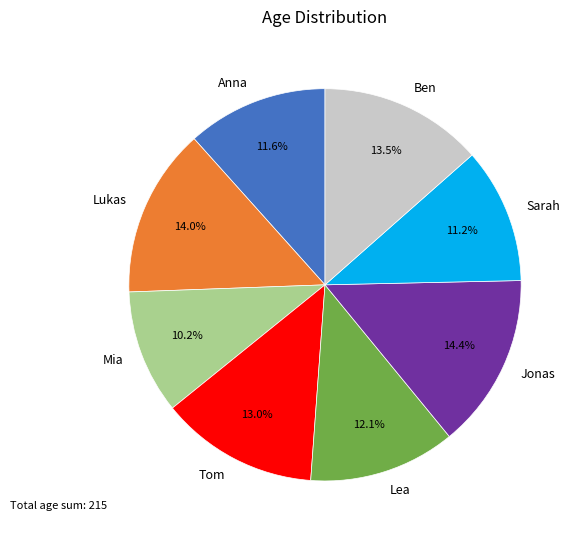

What portion of the pie excludes Mia?

89.8%